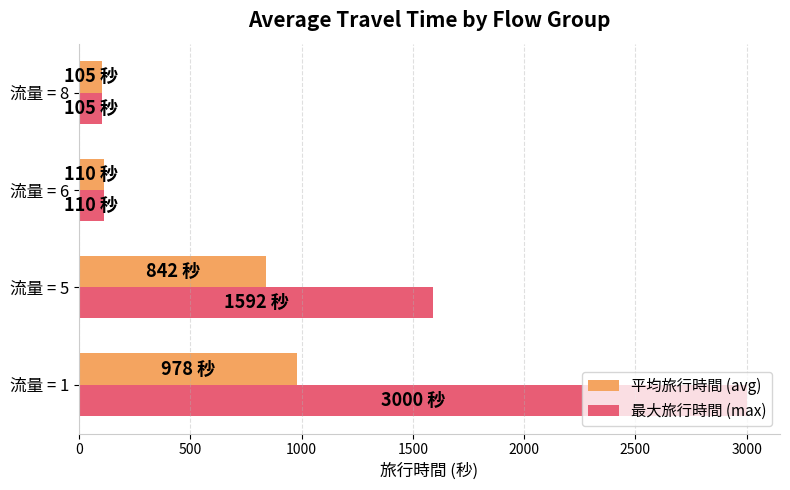

Which series has the largest total across all categories?

最大旅行時間 (max)